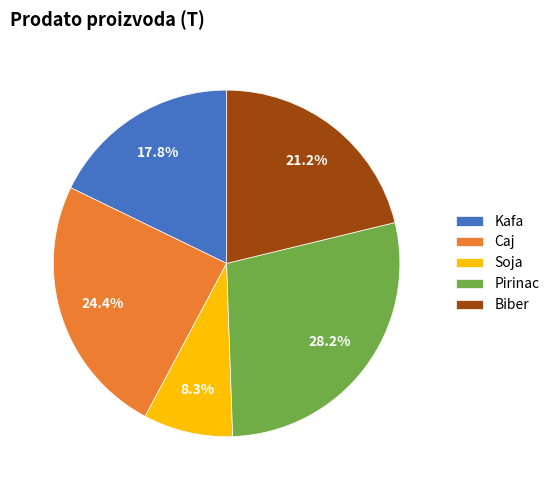

What is the total percentage of Caj and Biber?

45.6%